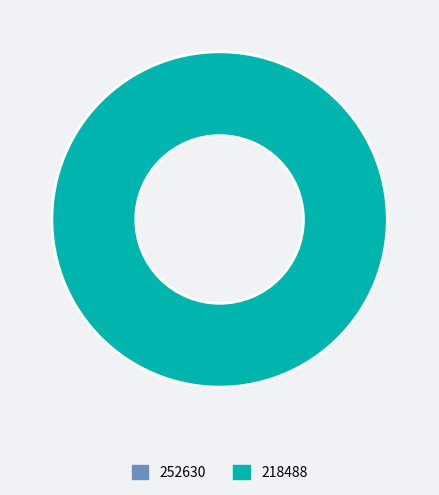

Which category accounts for the majority?

218488